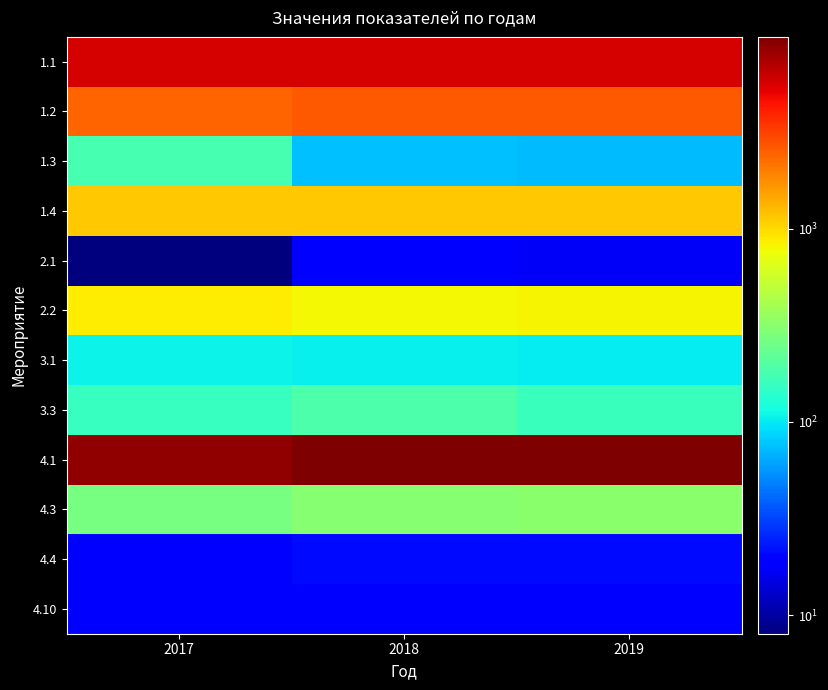

At which category is the sum across all series the highest?

2019